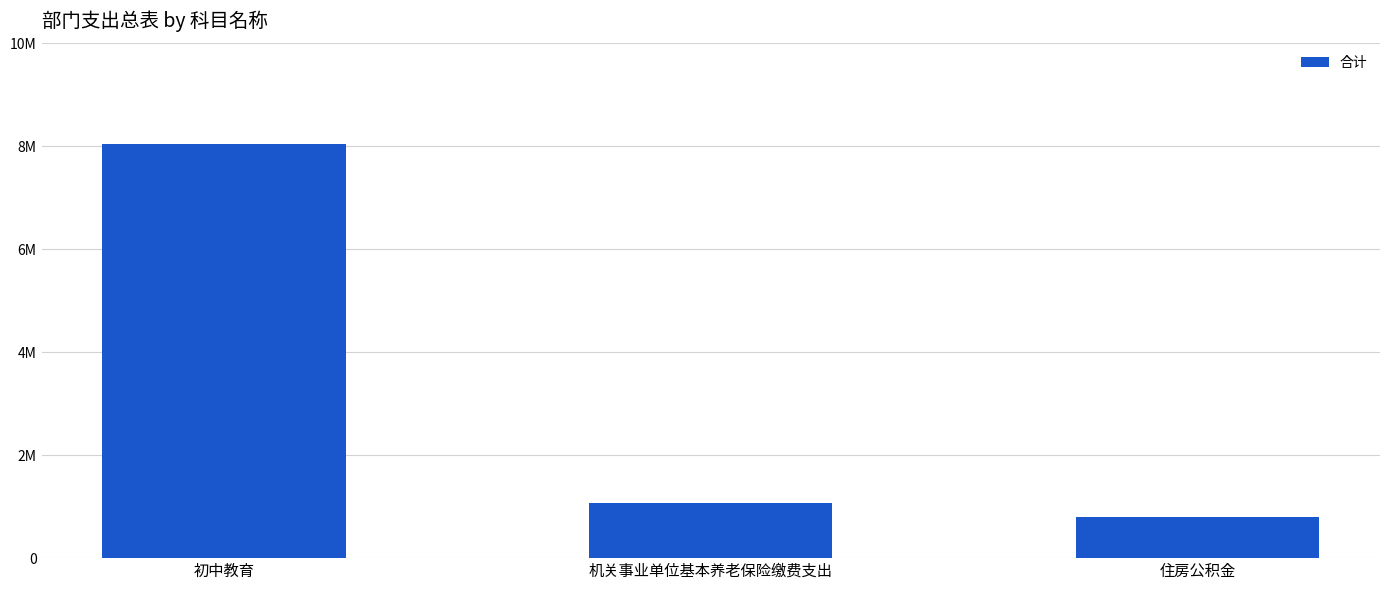

What is the difference between the maximum and minimum values?

7243419.2